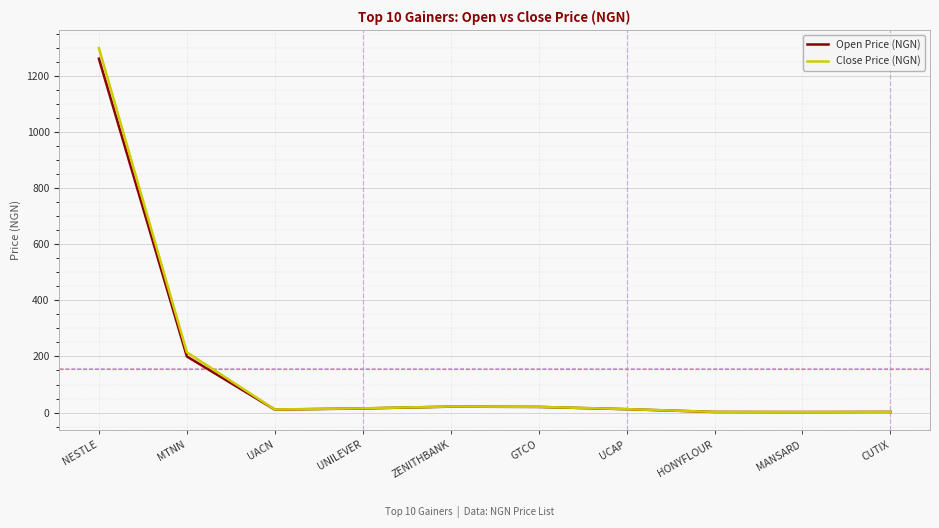

In Close Price (NGN), how many points are higher than both neighbors (excluding endpoints)?

1